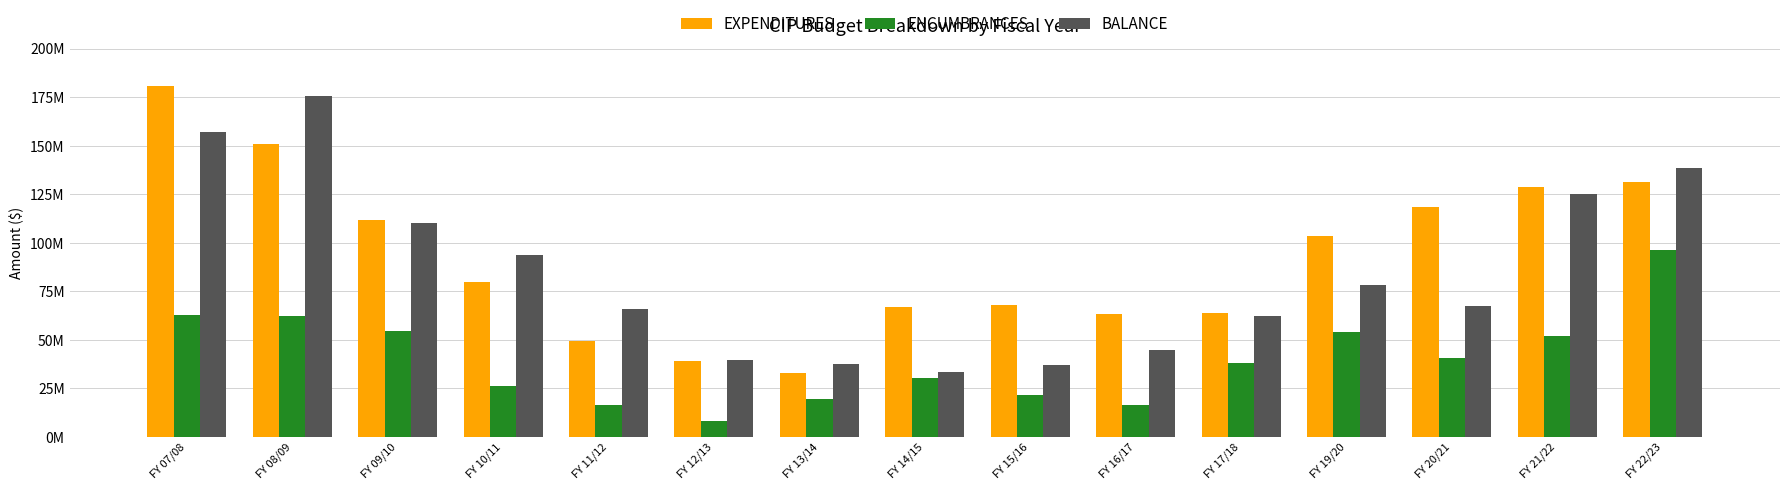

True or false: EXPENDITURES has a value of 17400632 at FY 10/11.

False